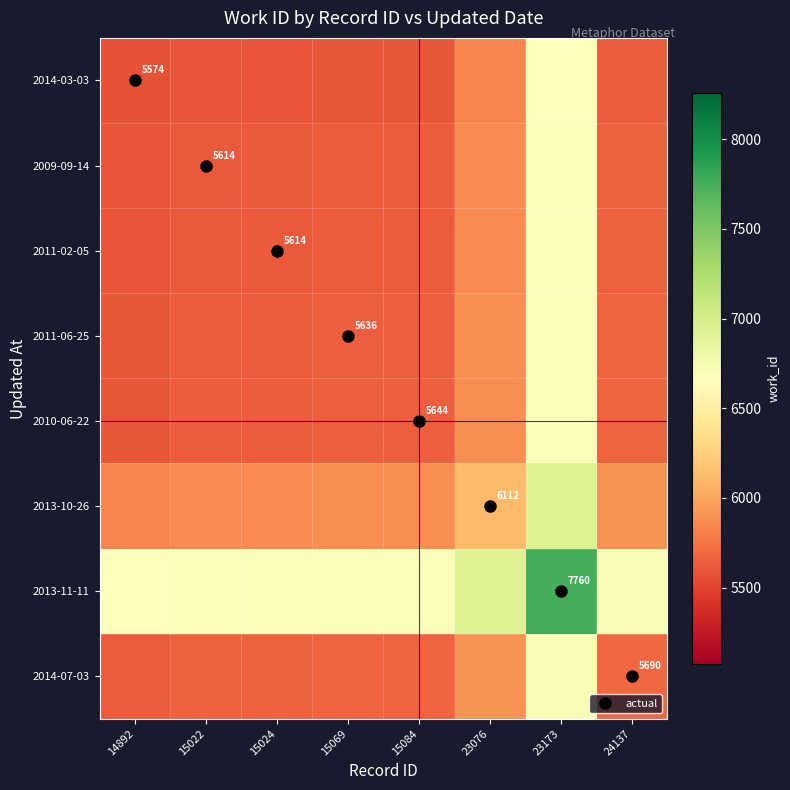

How many categories are shown in the chart?

8